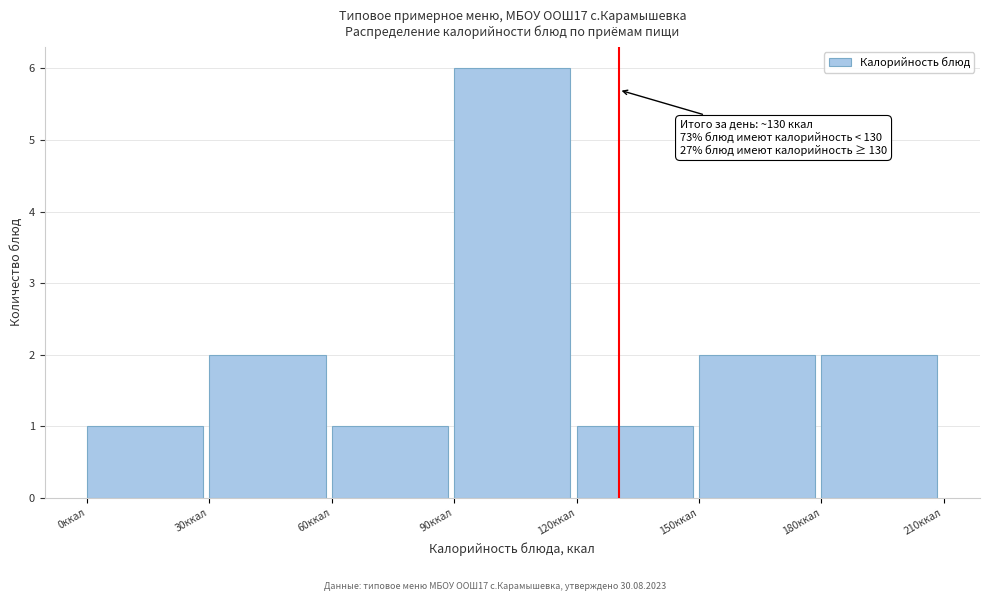

Over which range of the x-axis is the bar tallest?

90 to 120